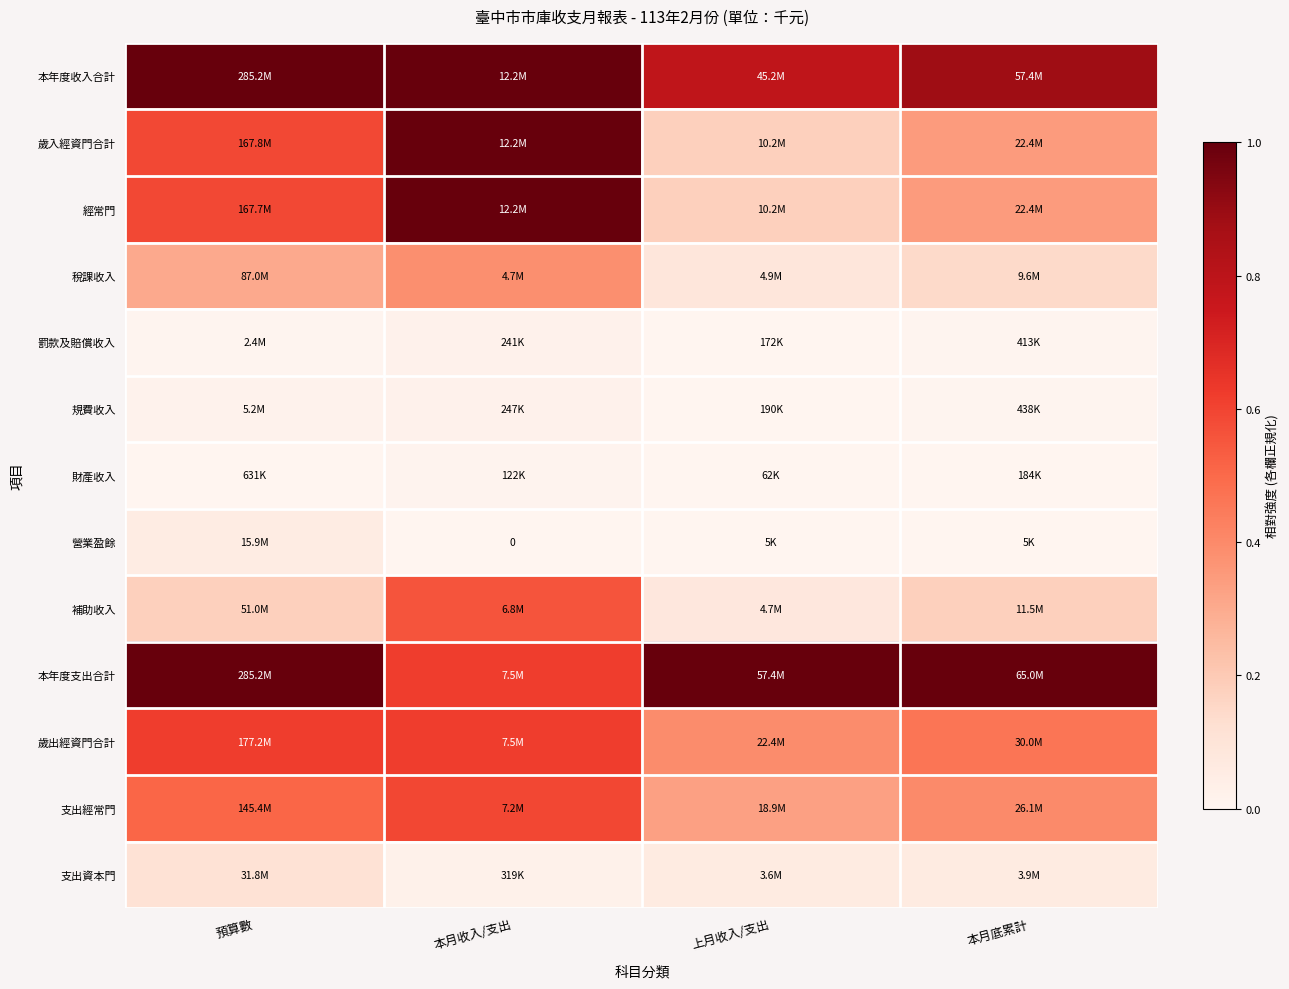

The 支出資本門 series shows 0.0 at 本月收入/支出. True or false?

False